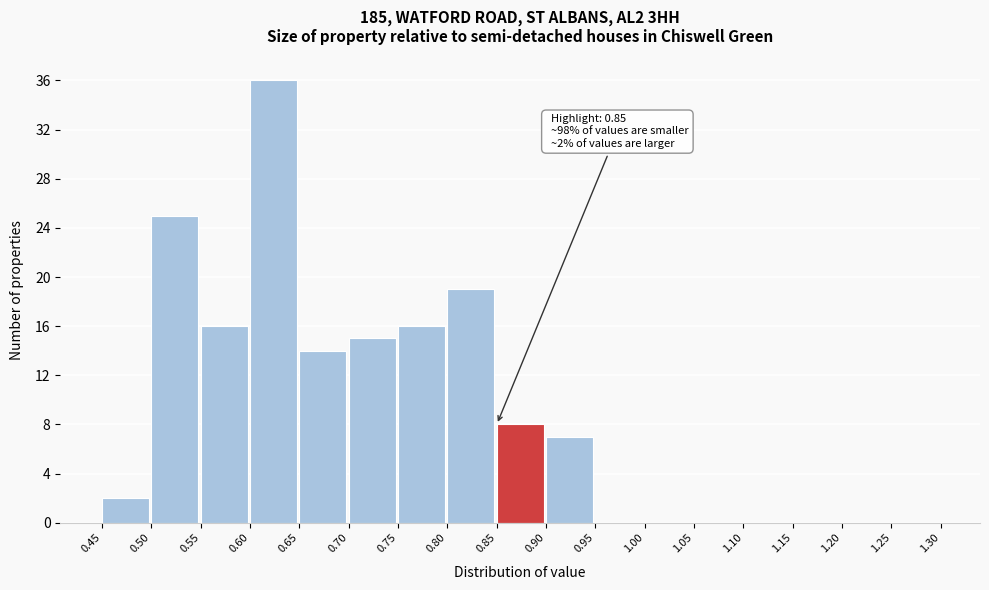

Which range on the x-axis has the tallest bar?

0.60 to 0.65